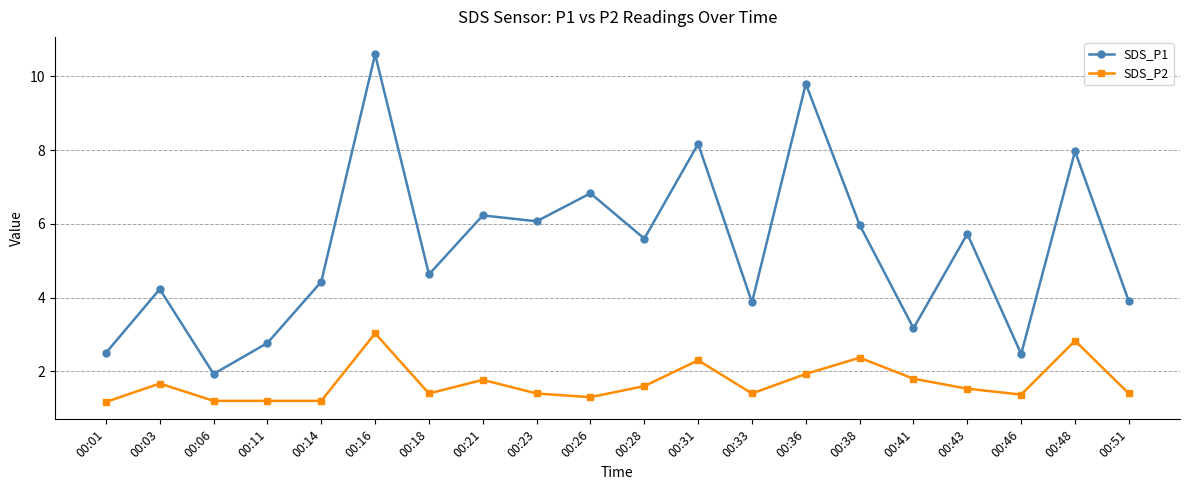

What is the spread (max minus min) of values at 00:38?

3.6